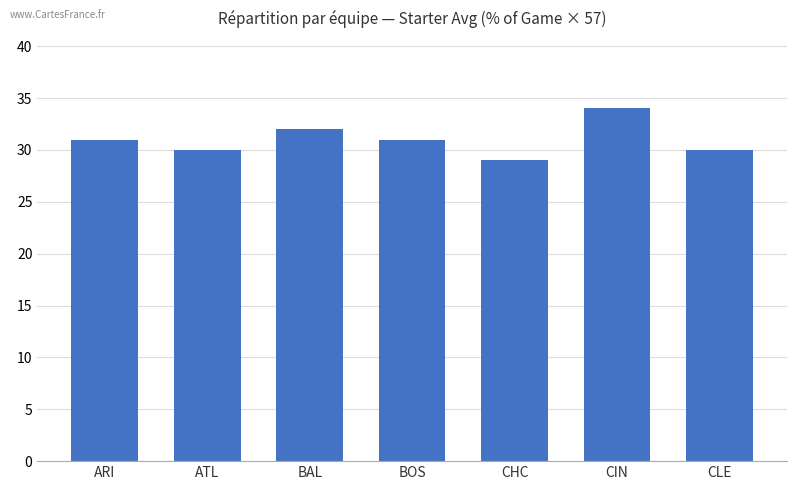

What is the minimum value shown in the chart?

29